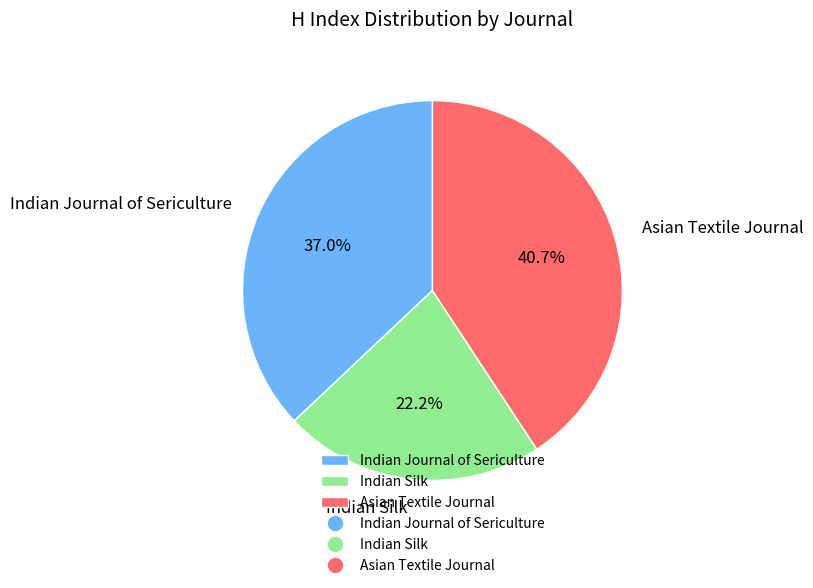

To the nearest percent, what is the average slice percentage?

33%